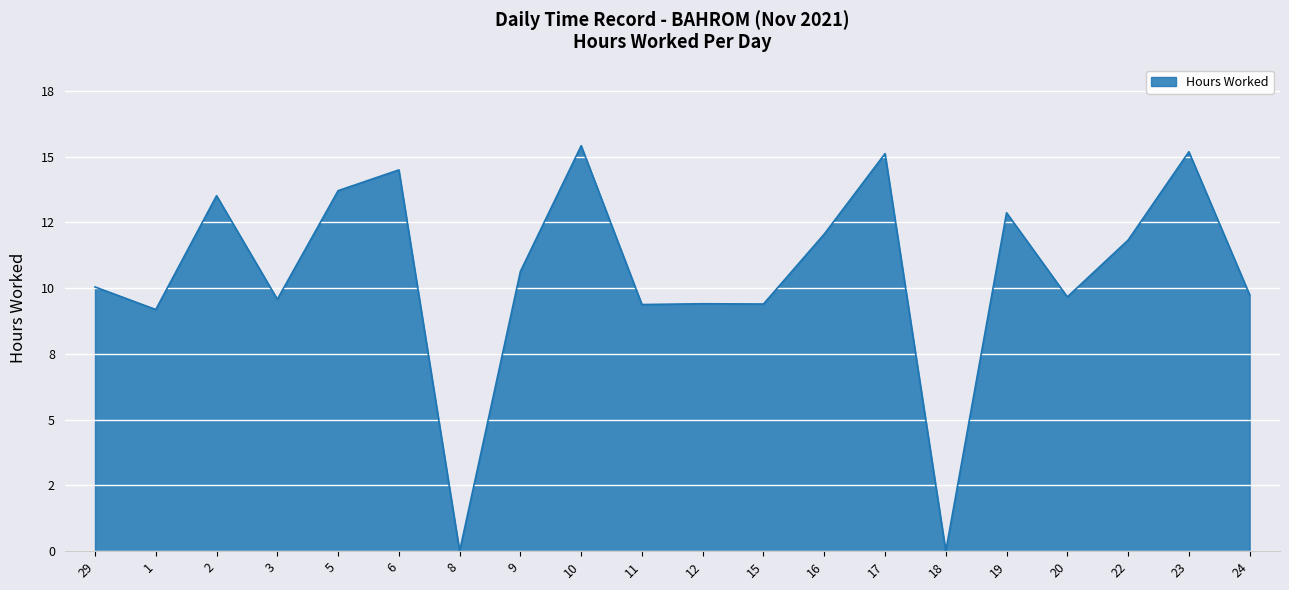

What position from the right is 5?

16